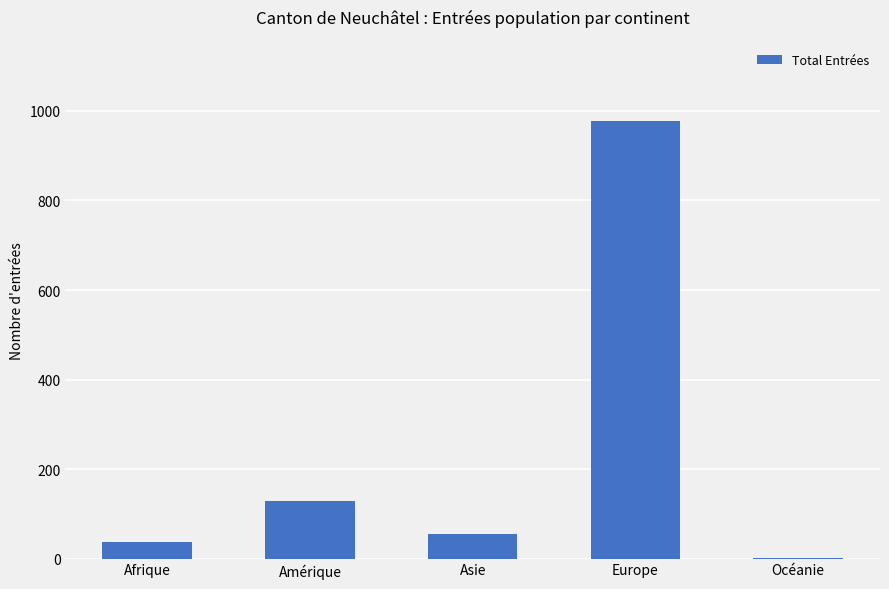

Approximately how many times larger is the value at Afrique compared to Asie?

0.7